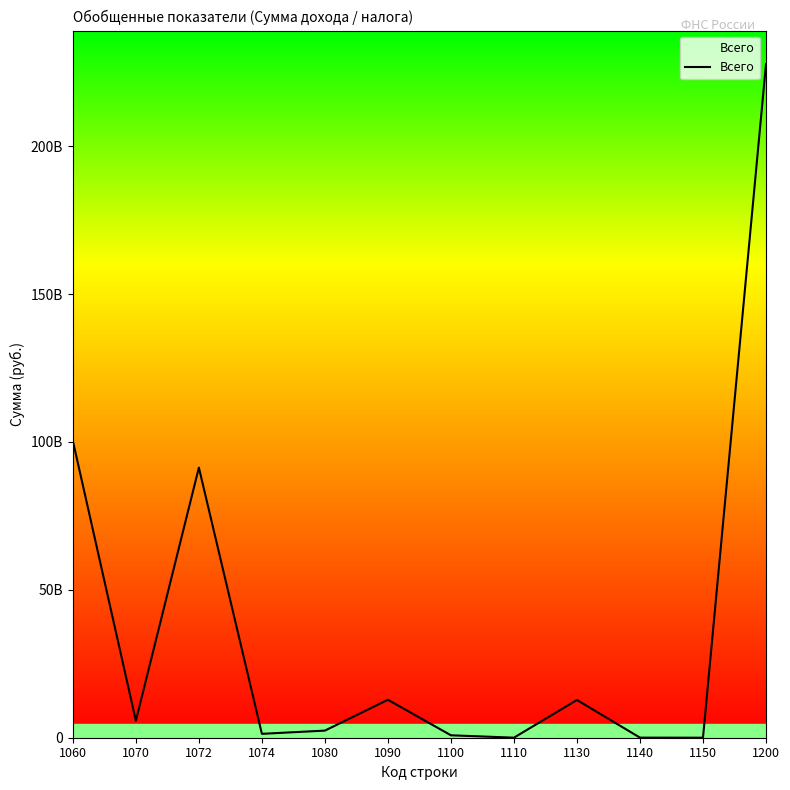

At which category does the chart reach its minimum across all series?

1150